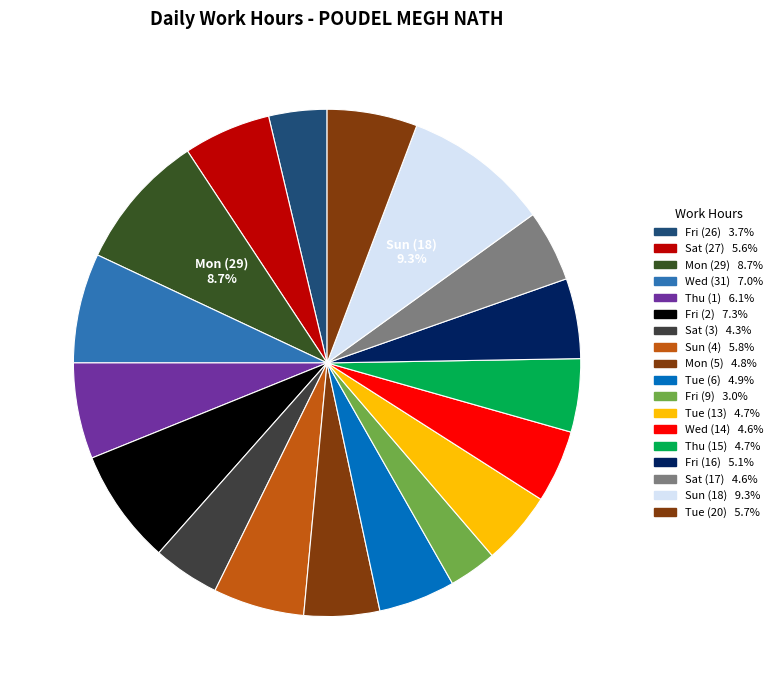

Count the number of slices in the pie.

18